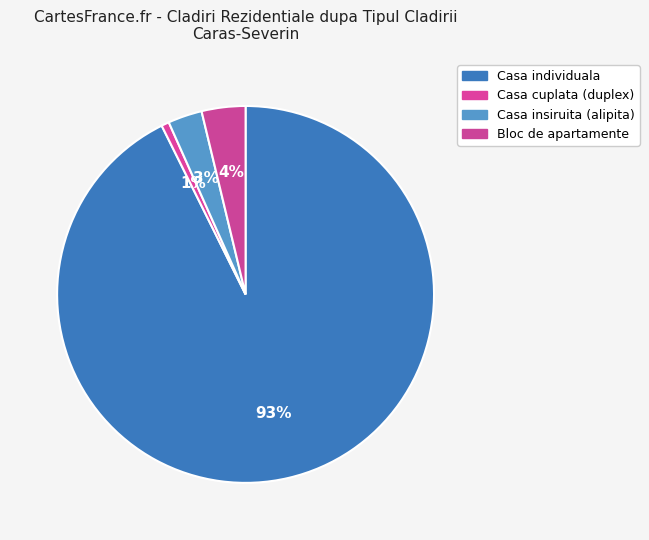

Count the number of slices in the pie.

4